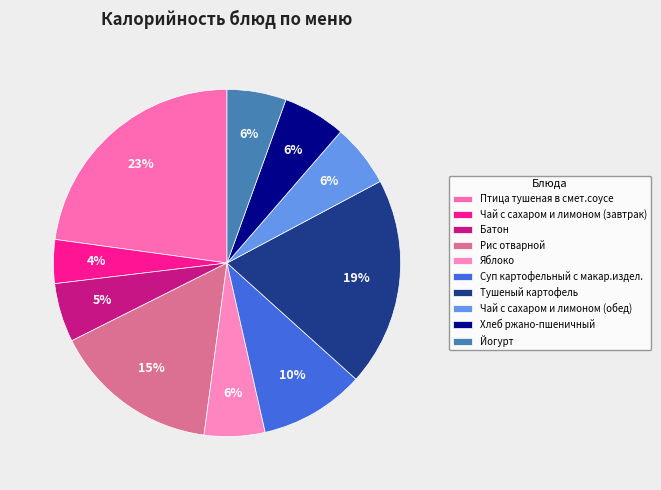

Which slice is the smallest?

Чай с сахаром и лимоном (завтрак)